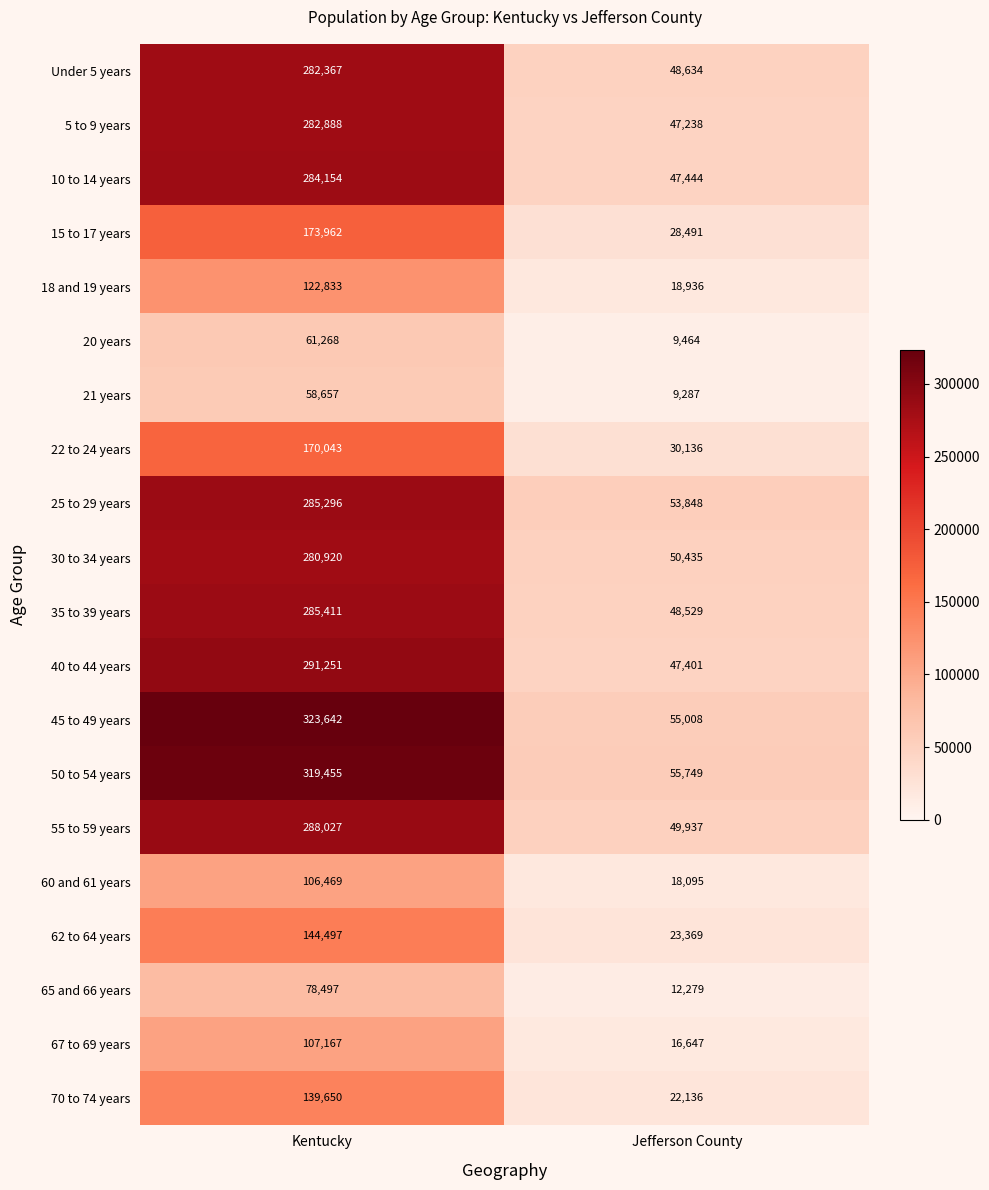

At which category does the chart reach its peak across all series?

Kentucky